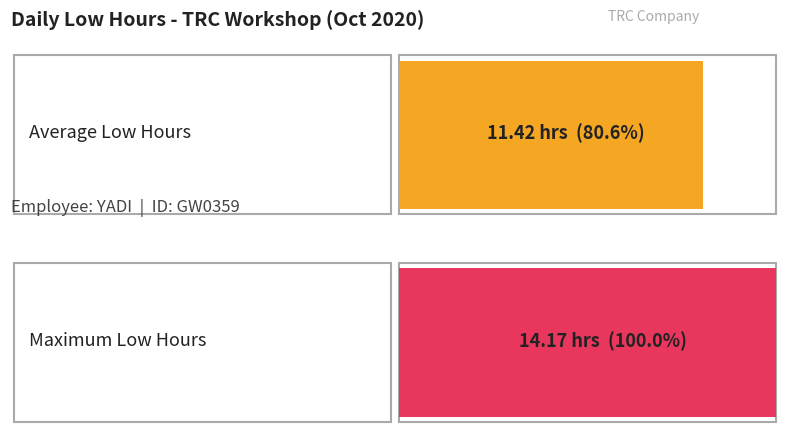

Does the chart contain any negative values?

No